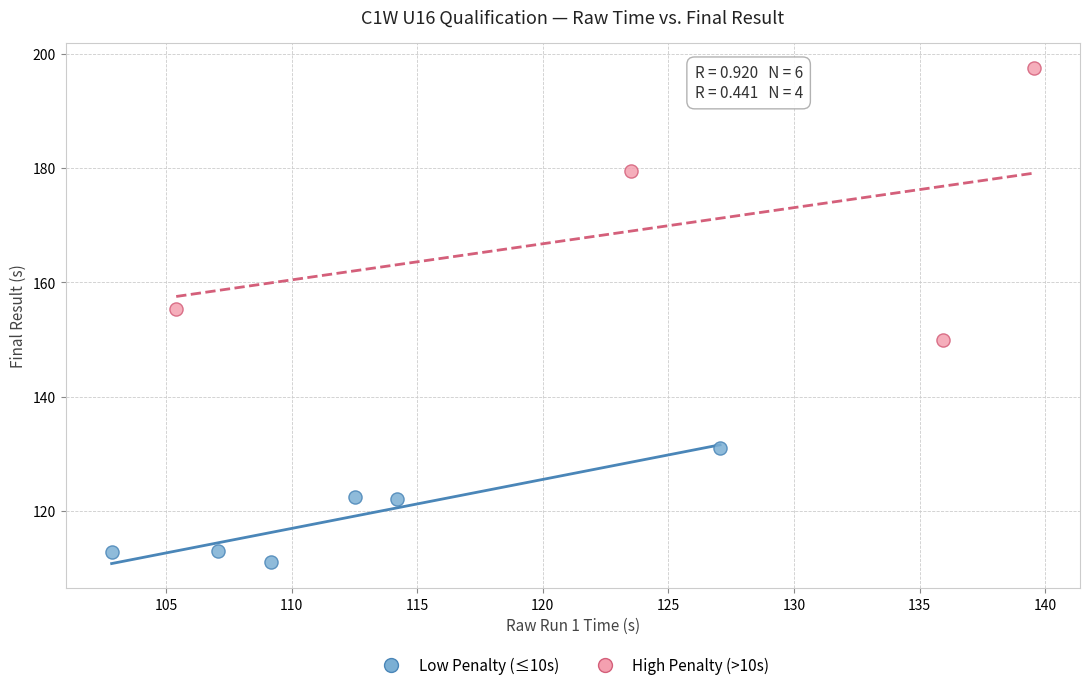

What are all the series names shown in the legend?

Low Penalty (≤10s), High Penalty (>10s)